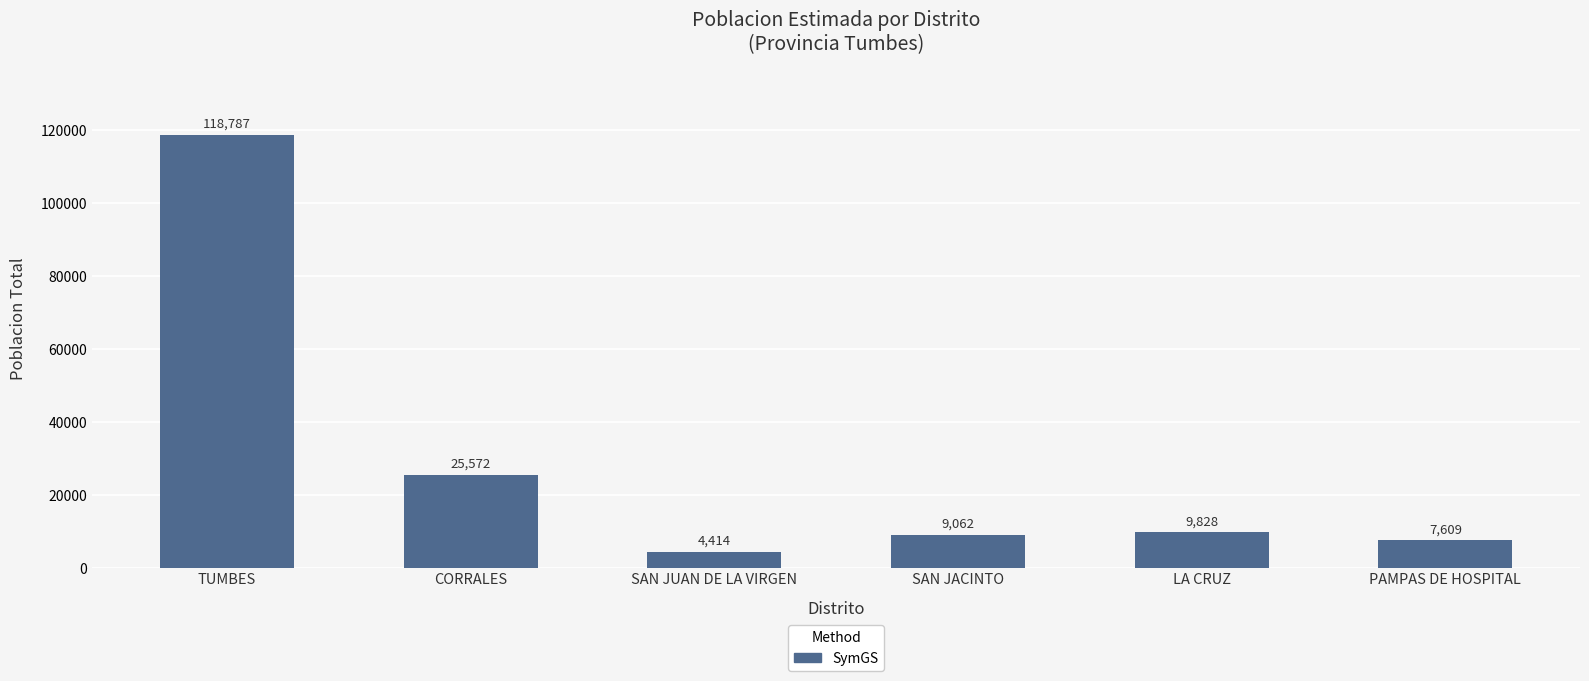

Rank the categories by value from lowest to highest.

SAN JUAN DE LA VIRGEN, PAMPAS DE HOSPITAL, SAN JACINTO, LA CRUZ, CORRALES, TUMBES